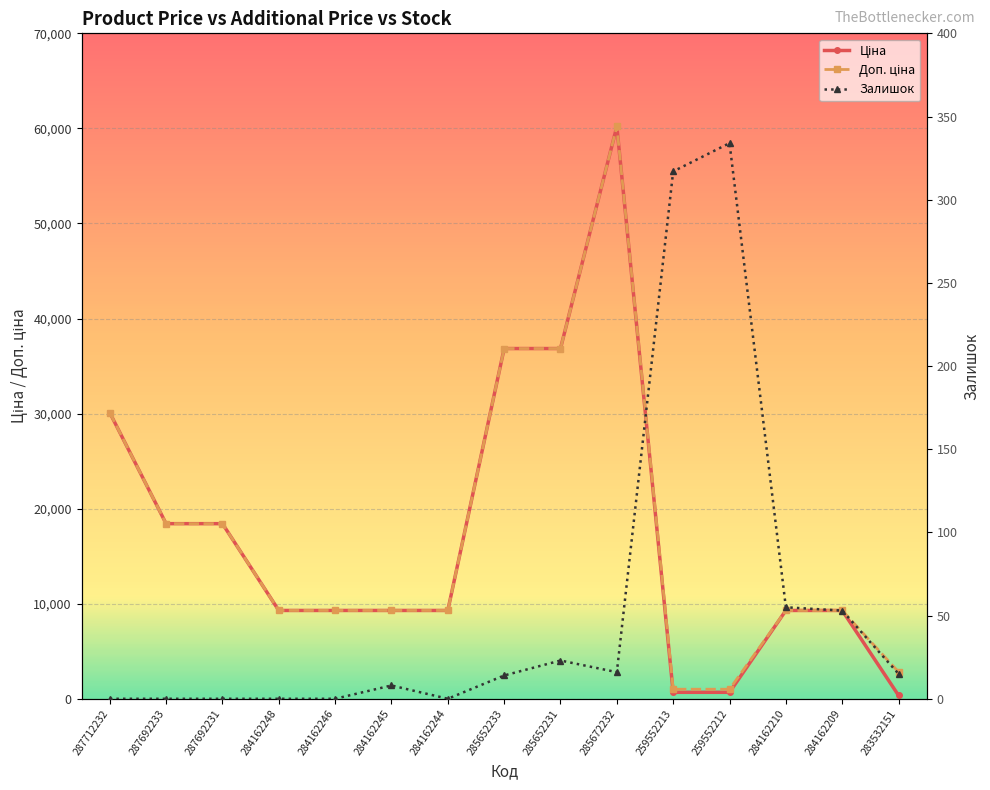

Reading left to right, list all the values displayed in this chart.

Ціна: 287712232=30102.8	287692233=18420.9	287692231=18420.9	284162248=9290.5	284162246=9290.5	284162245=9290.5	284162244=9290.5	285652233=36841.8	285652231=36841.8	285672232=60205.6	259552213=679.8	259552212=679.8	284162210=9290.5	284162209=9290.5	283532151=352.6
Доп. ціна: 287712232=30102.8	287692233=18420.9	287692231=18420.9	284162248=9290.5	284162246=9290.5	284162245=9290.5	284162244=9290.5	285652233=36841.8	285652231=36841.8	285672232=60205.6	259552213=1004.1	259552212=1004.1	284162210=9290.5	284162209=9290.5	283532151=2821.2
Залишок: 287712232=0.0	287692233=0.0	287692231=0.0	284162248=0.0	284162246=0.0	284162245=8.0	284162244=0.0	285652233=14.0	285652231=23.0	285672232=16.0	259552213=317.0	259552212=334.0	284162210=55.0	284162209=53.0	283532151=15.0